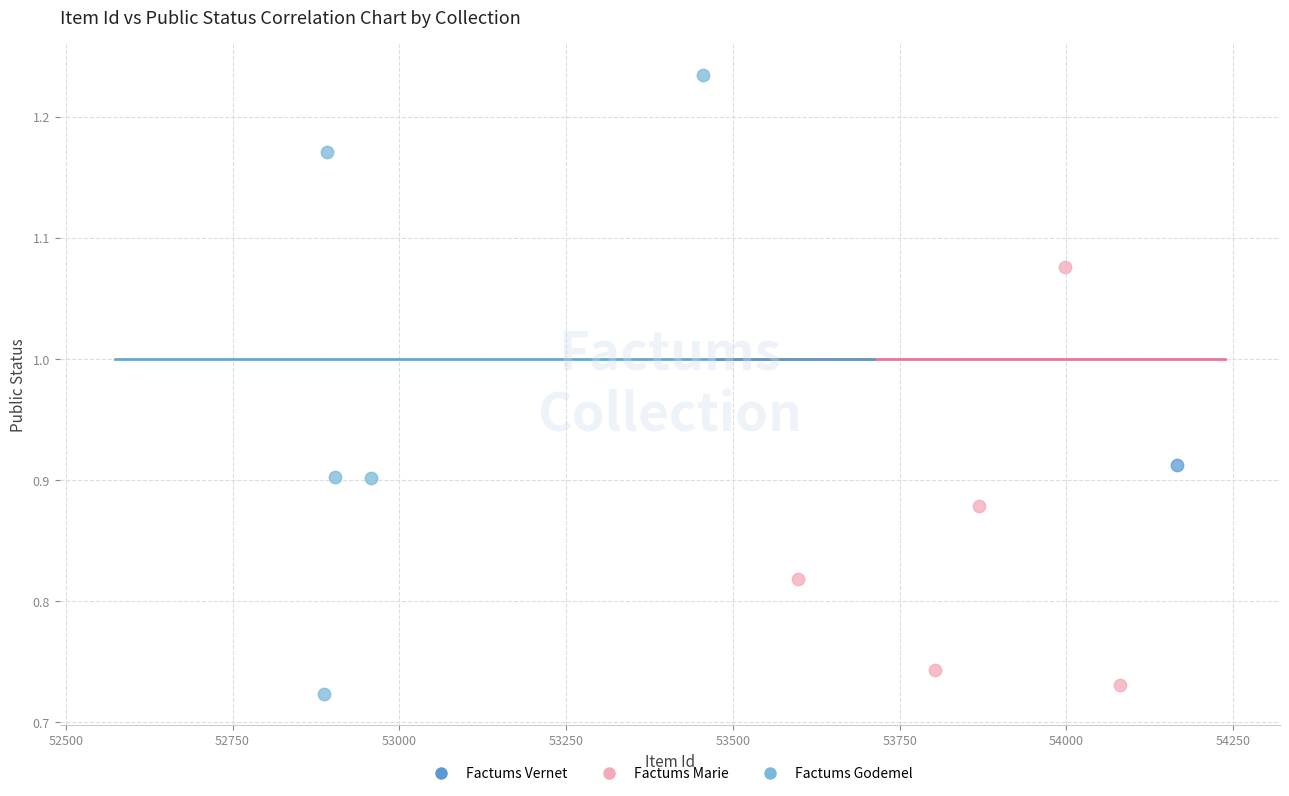

Which series reaches the minimum Y coordinate?

Factums Godemel